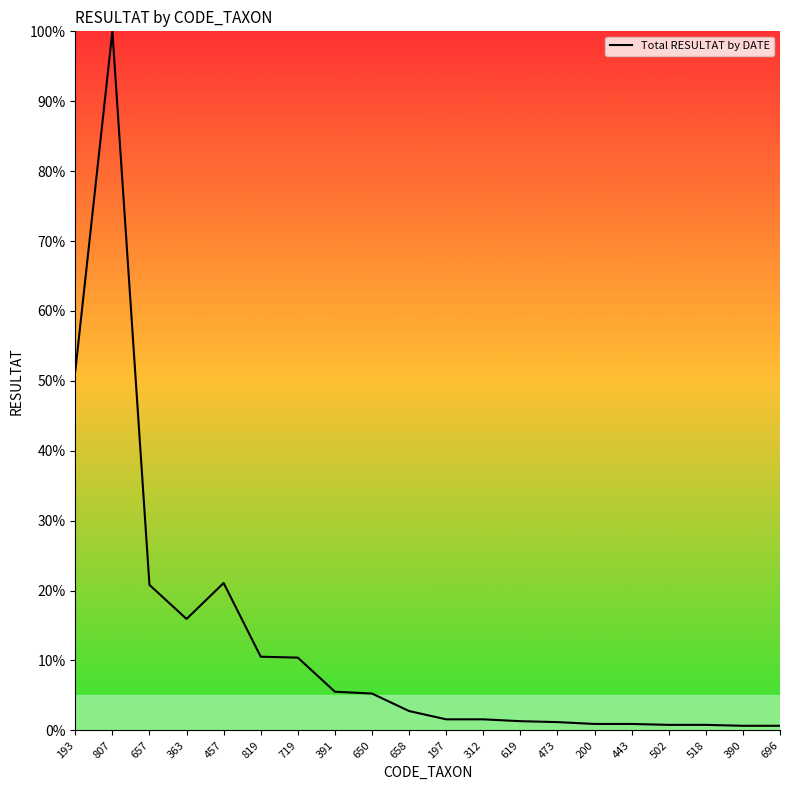

What is the smallest value displayed?

0.7